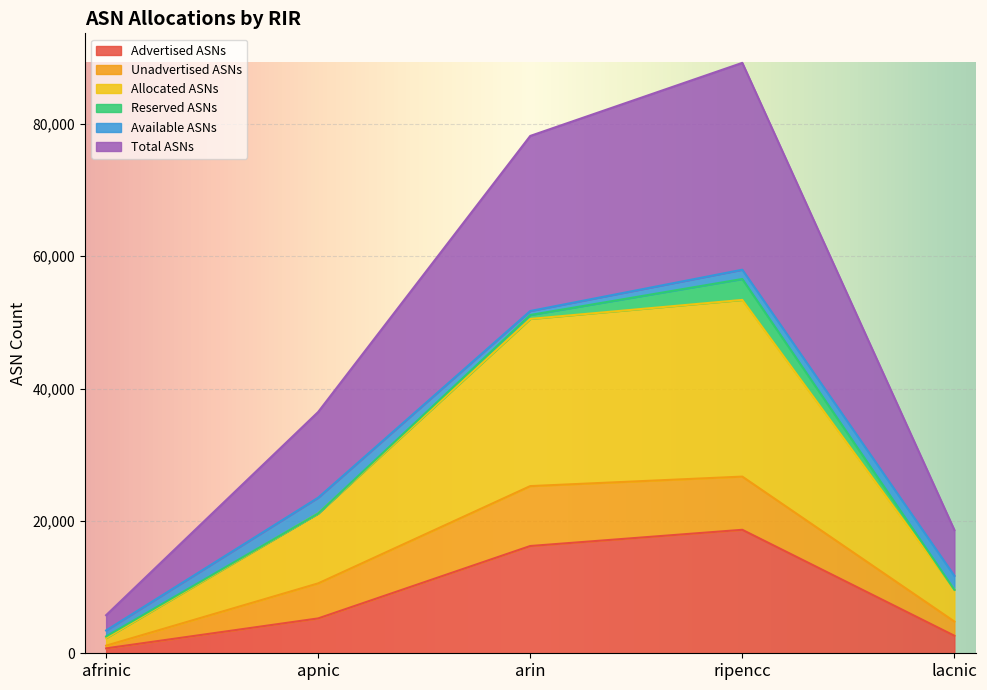

Which label corresponds to the largest value in the chart?

ripencc